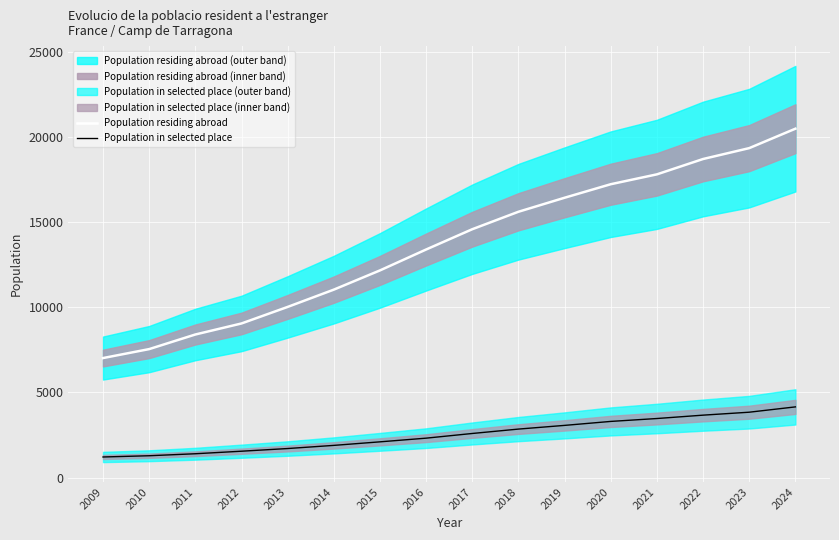

How many data points does each series have?

16